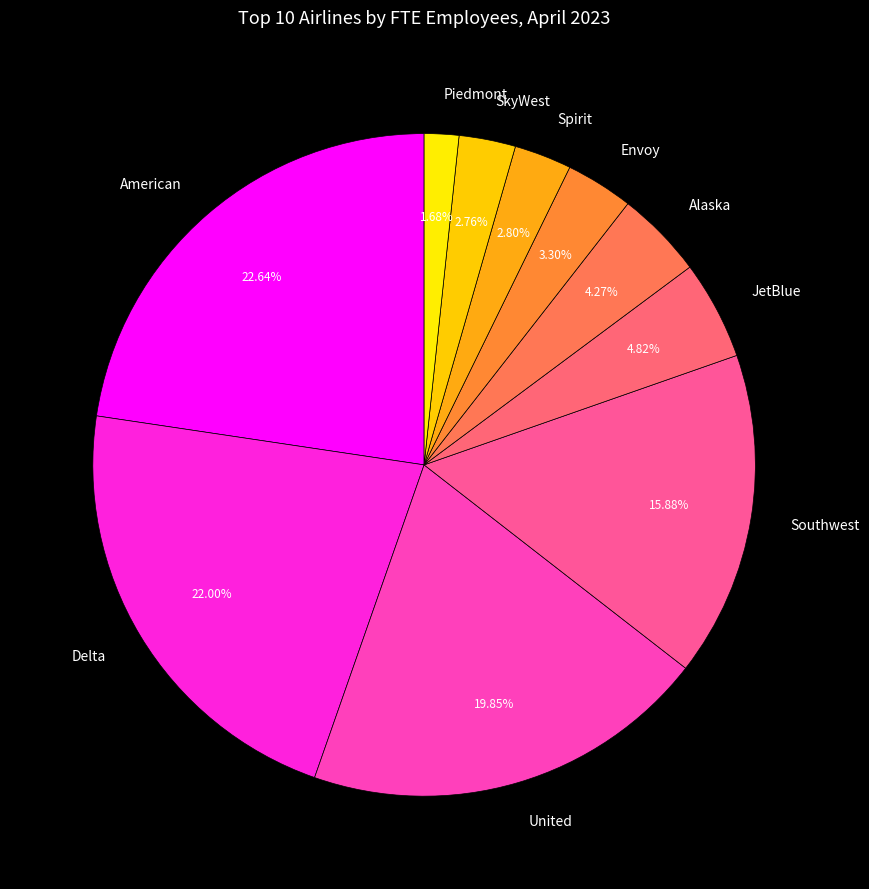

What is the ratio of the value at United to the value at Envoy?

6.0